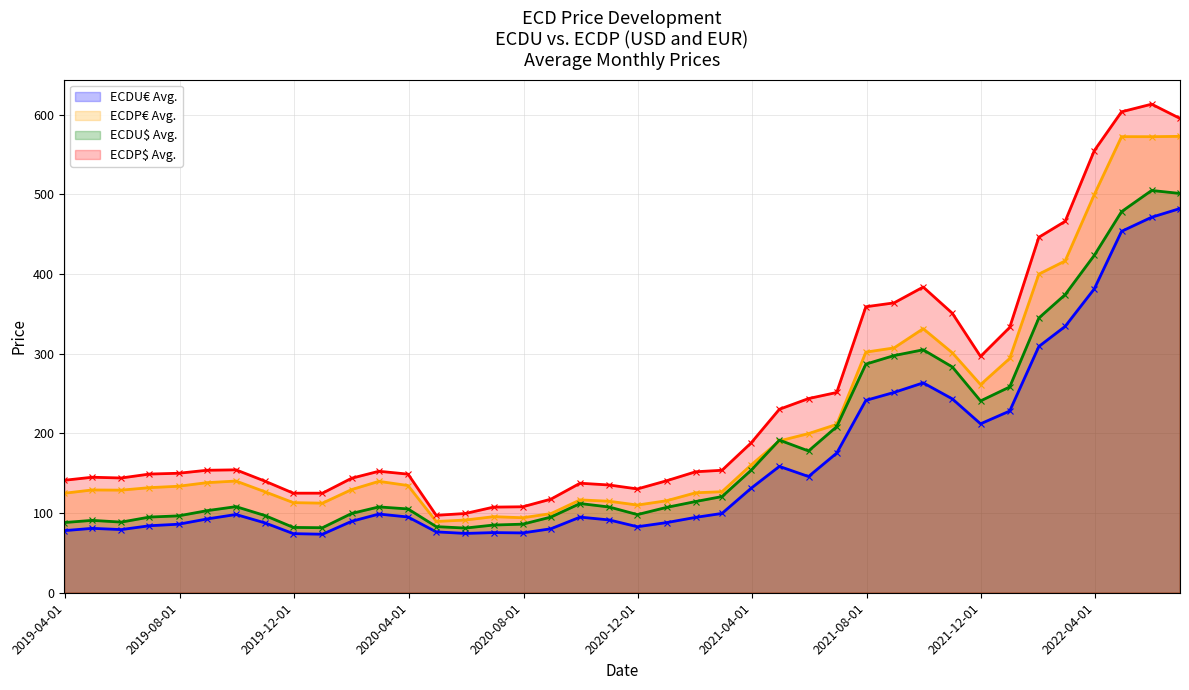

Where is the first local maximum for ECDP$ Avg.?

2019-04-30